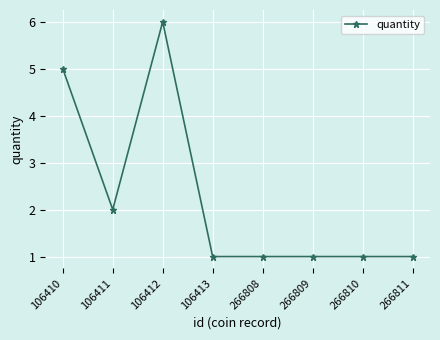

What is the value of the 5th point from the left?

1